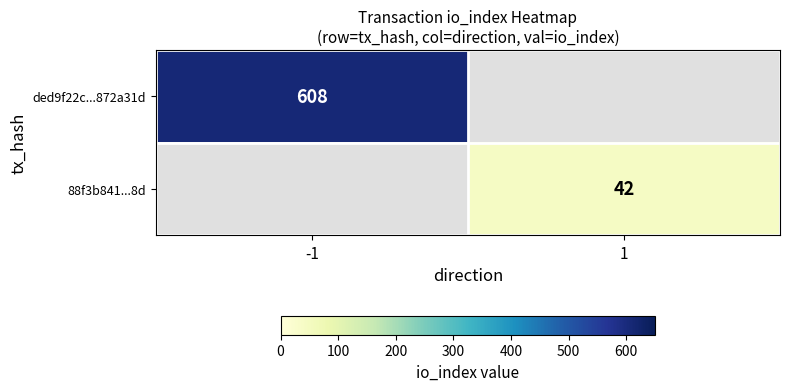

Is the value of 88f3b841...8d at 1 greater than the value of ded9f22c...872a31d at -1?

No